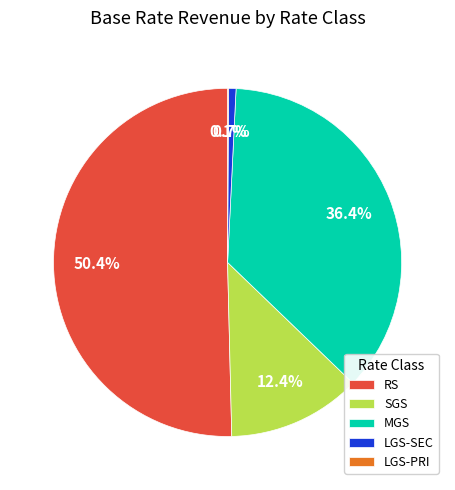

What is the largest slice in the pie chart?

RS